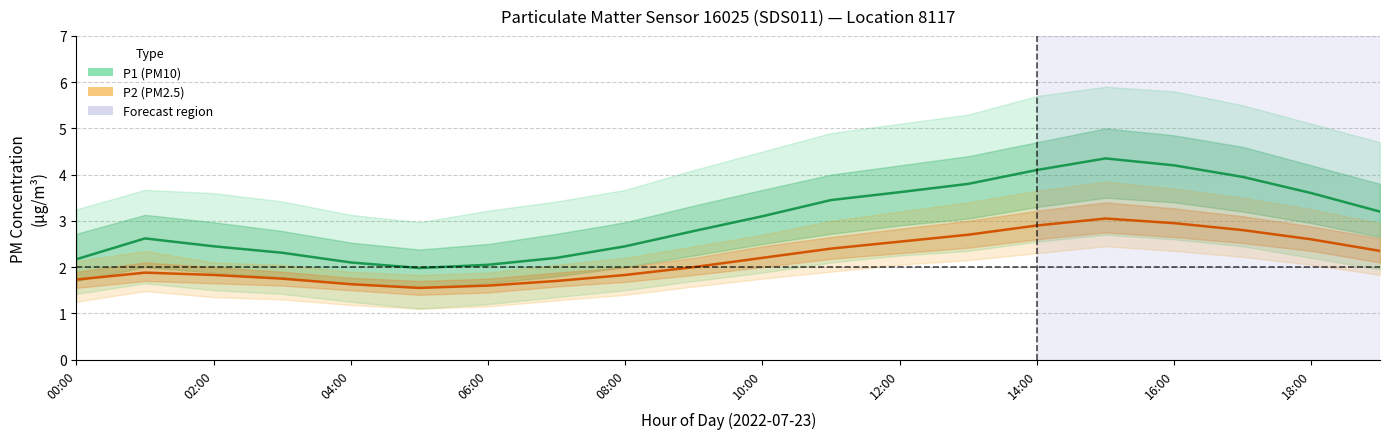

True or false: P1 (PM10) and P2 (PM2.5) cross at least once.

False